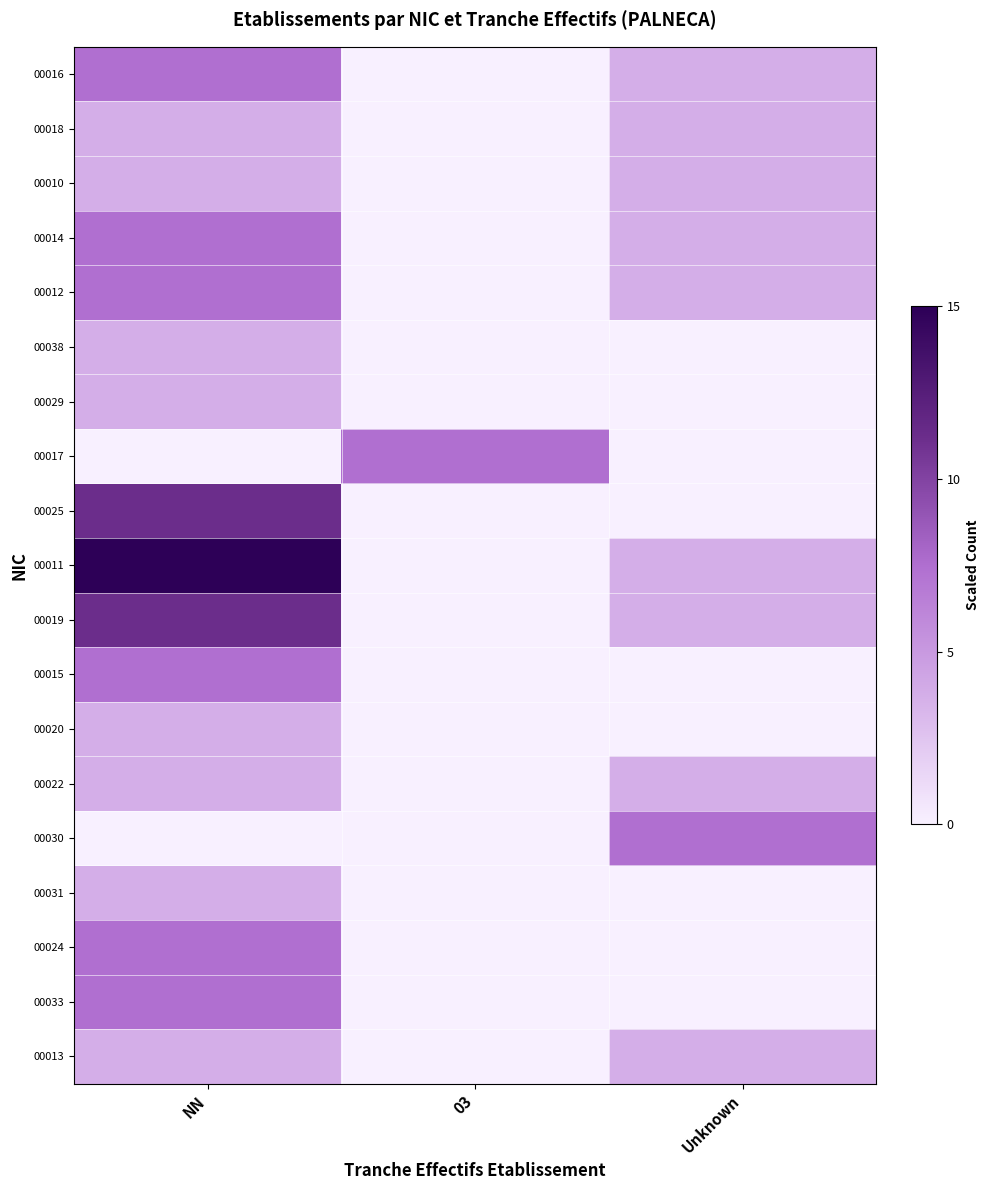

Reading left to right, what are all the values shown in this chart?

00016: NN=7.5	03=0.0	Unknown=3.7
00018: NN=3.7	03=0.0	Unknown=3.7
00010: NN=3.7	03=0.0	Unknown=3.7
00014: NN=7.5	03=0.0	Unknown=3.7
00012: NN=7.5	03=0.0	Unknown=3.7
00038: NN=3.7	03=0.0	Unknown=0.0
00029: NN=3.7	03=0.0	Unknown=0.0
00017: NN=0.0	03=7.5	Unknown=0.0
00025: NN=11.2	03=0.0	Unknown=0.0
00011: NN=15.0	03=0.0	Unknown=3.7
00019: NN=11.2	03=0.0	Unknown=3.7
00015: NN=7.5	03=0.0	Unknown=0.0
00020: NN=3.7	03=0.0	Unknown=0.0
00022: NN=3.7	03=0.0	Unknown=3.7
00030: NN=0.0	03=0.0	Unknown=7.5
00031: NN=3.7	03=0.0	Unknown=0.0
00024: NN=7.5	03=0.0	Unknown=0.0
00033: NN=7.5	03=0.0	Unknown=0.0
00013: NN=3.7	03=0.0	Unknown=3.7